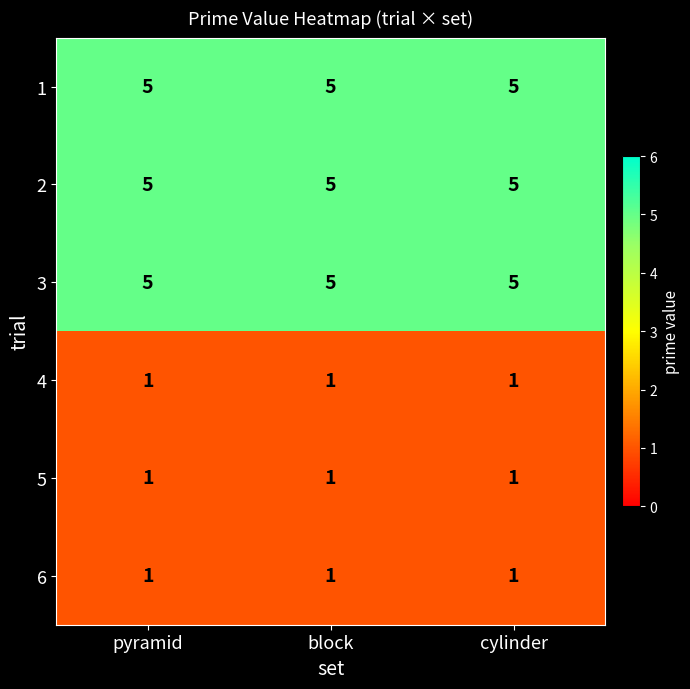

Read the 1 value at pyramid.

5